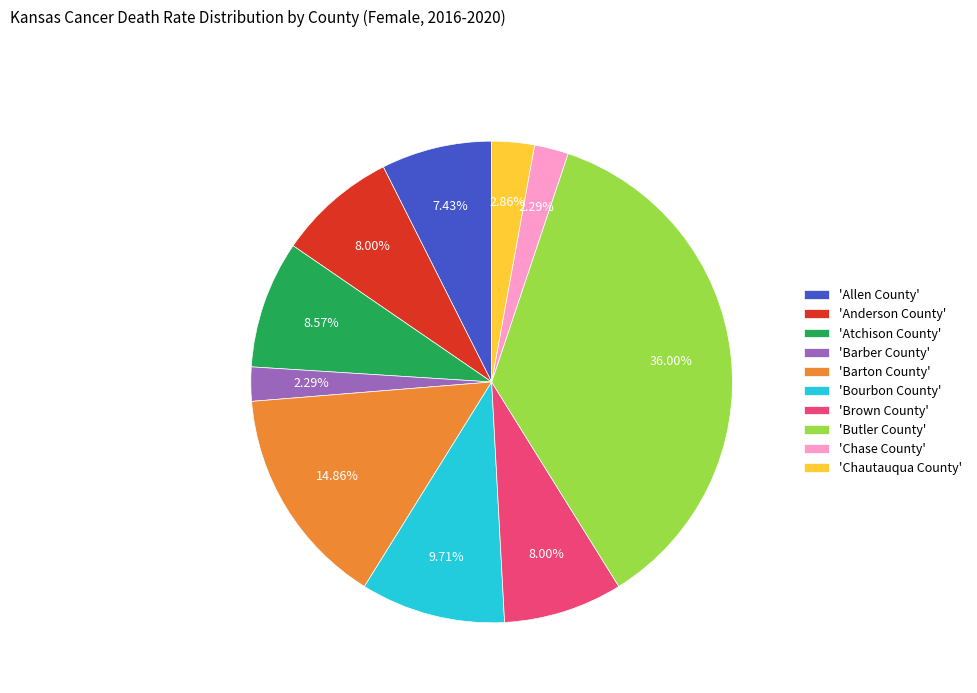

Which has a higher value, 'Atchison County' or 'Chase County'?

'Atchison County'